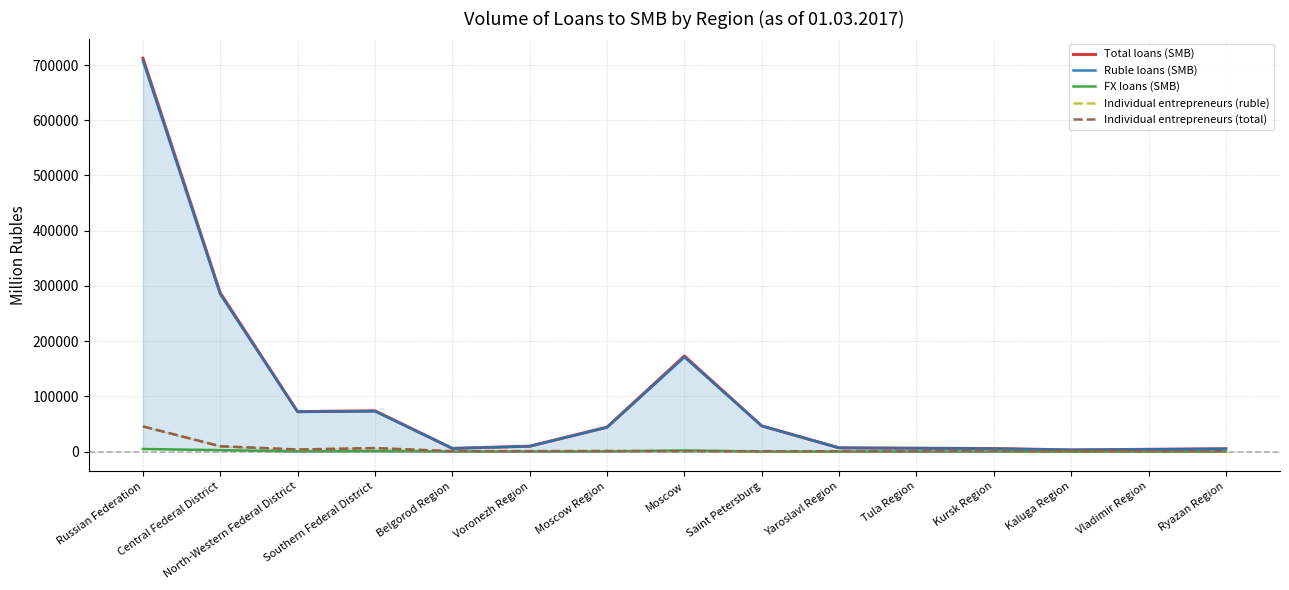

What is the average value of the Ruble loans (SMB) series?

96305